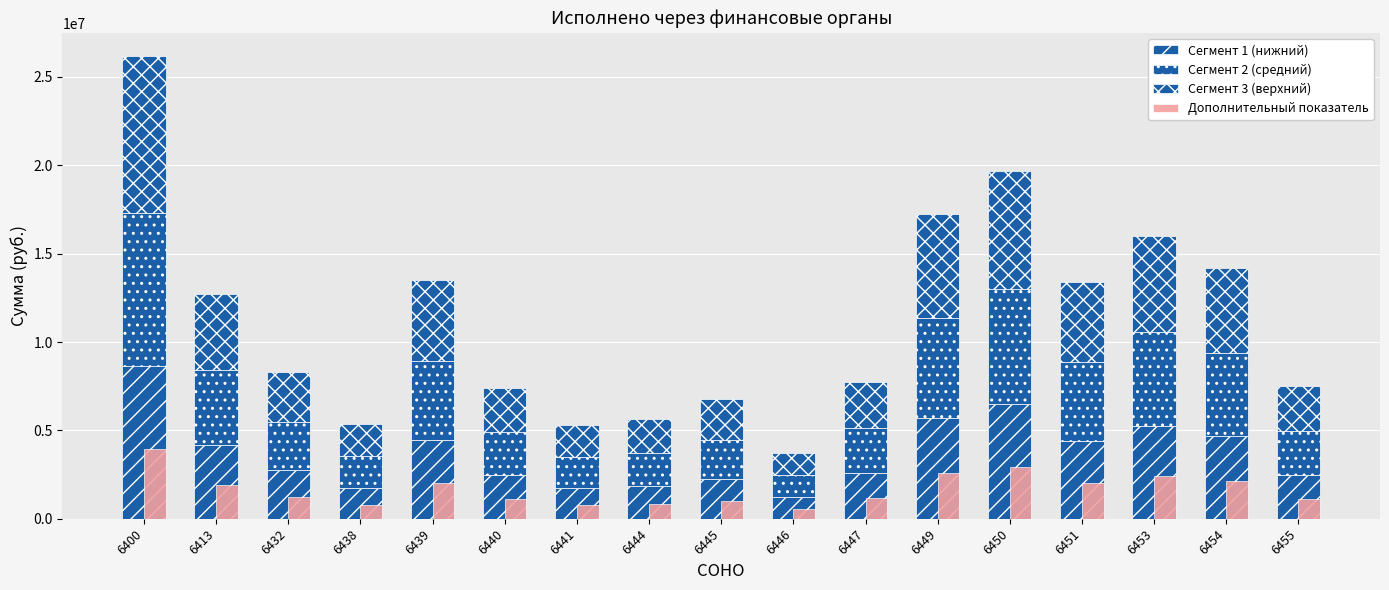

What is the value of the Сегмент 2 (средний) bar at the 11th from the left?

2560899.0